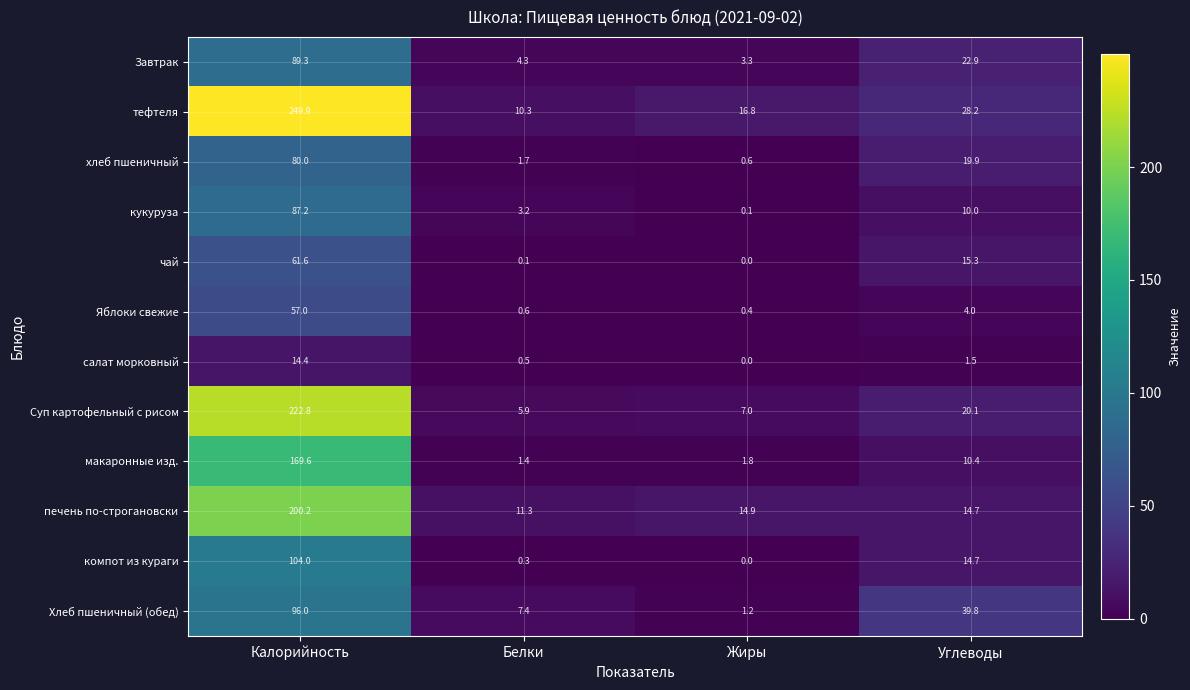

What is the lowest value of the Хлеб пшеничный (обед) series?

1.2